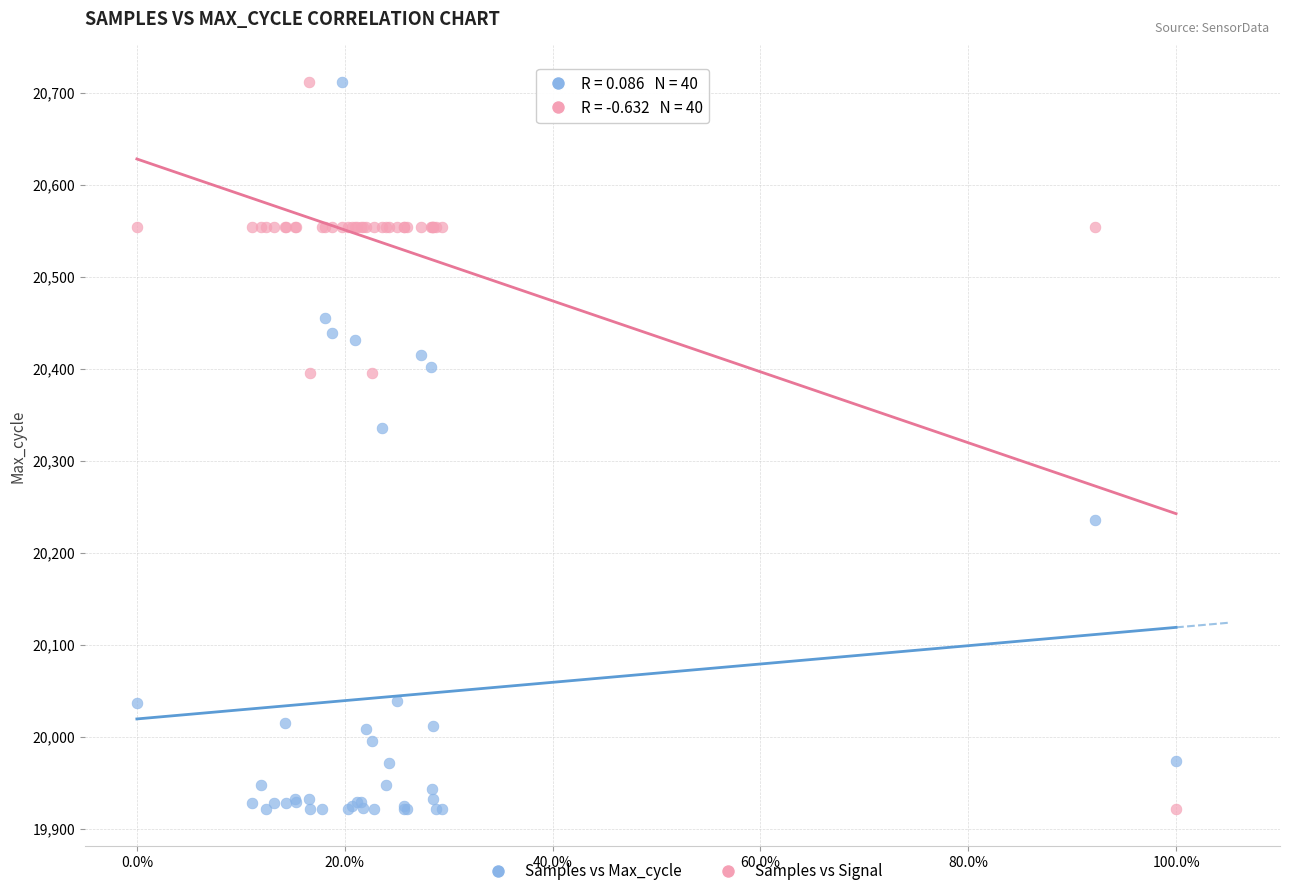

What is the X range (max minus min) for the scatter plot?

1.0